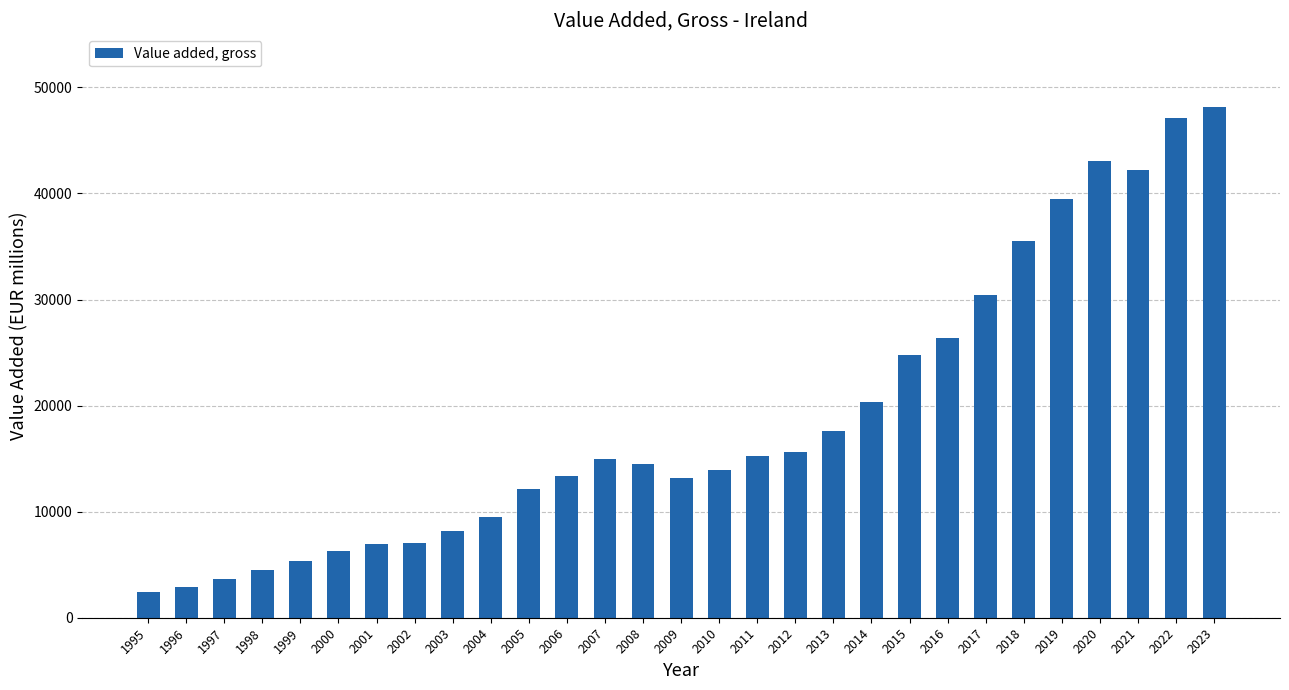

Are the bars horizontal?

No